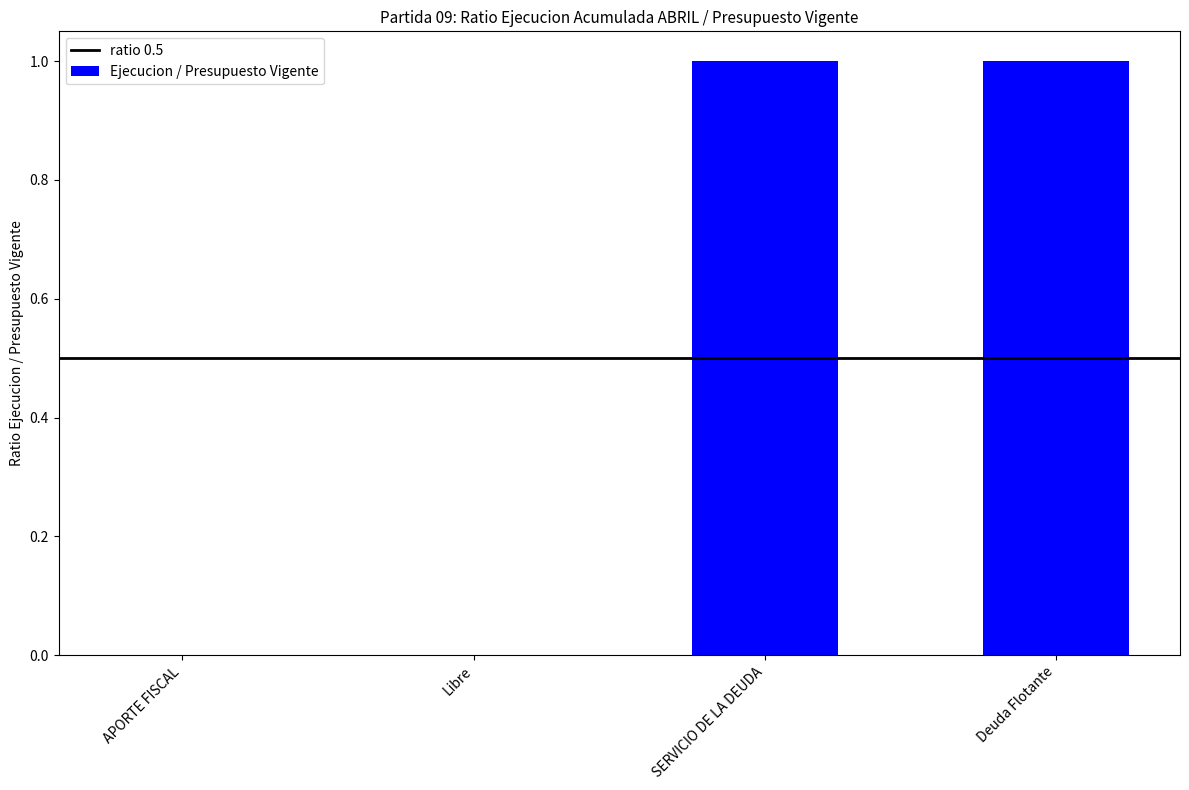

The value at APORTE FISCAL is 0.0. True or false?

True